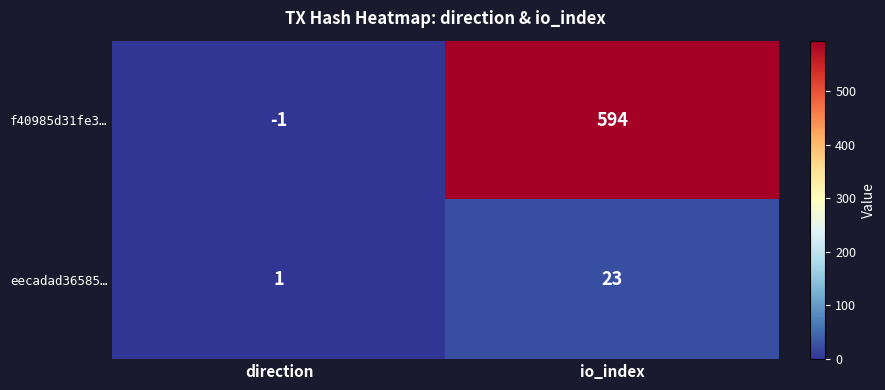

Which series has the widest spread of values?

f40985d31fe3…